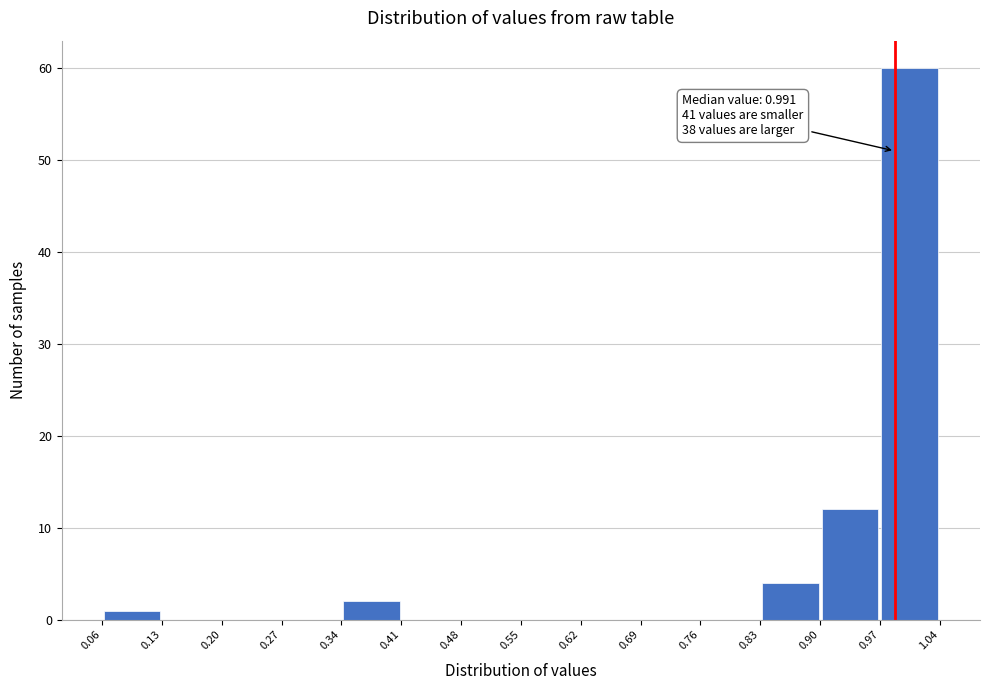

Which range on the x-axis has the tallest bar?

0.97 to 1.04